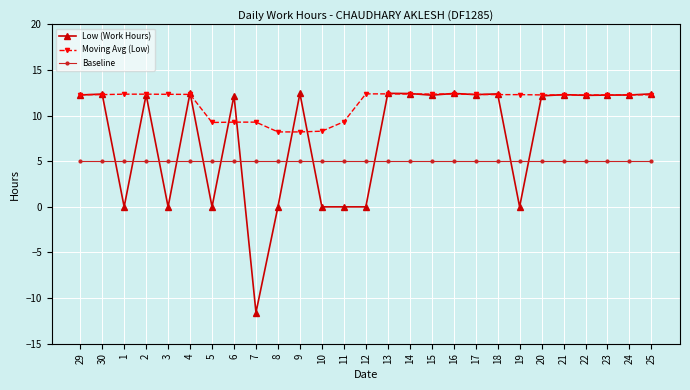

True or false: Moving Avg (Low) and Baseline intersect in this chart.

False